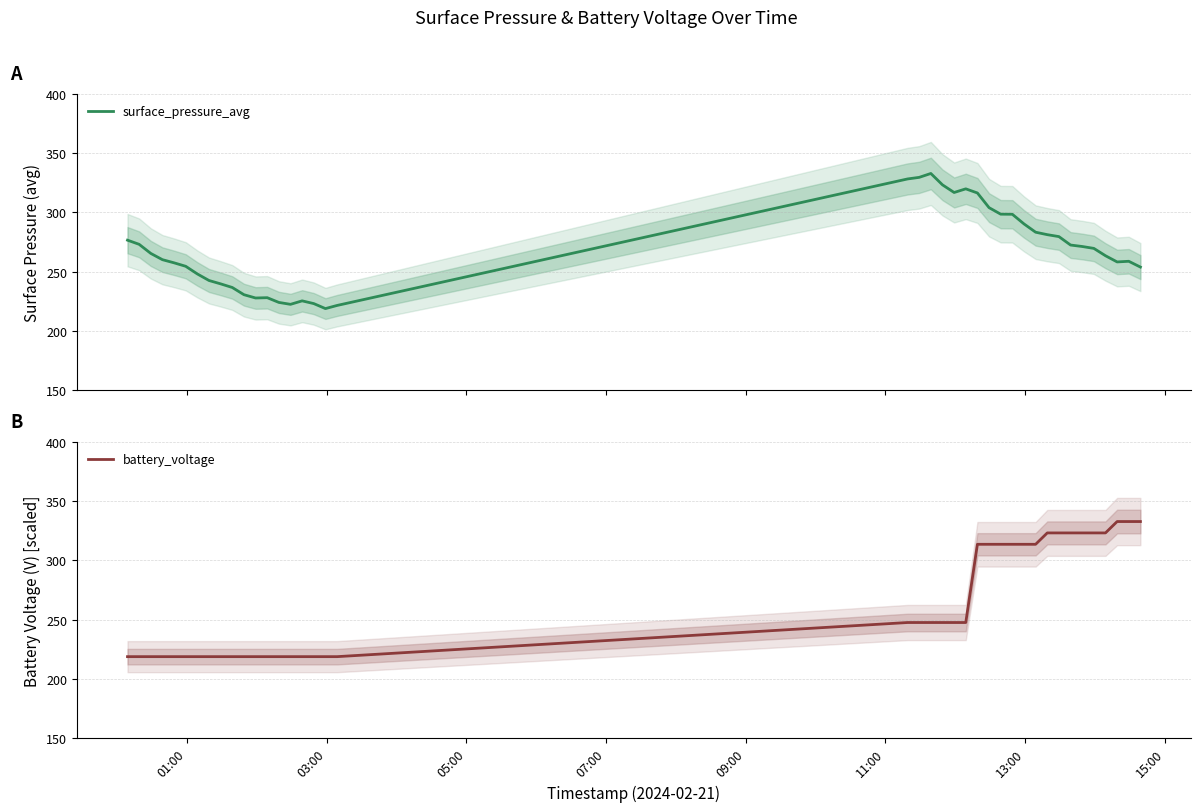

What is the average value of the battery_voltage series?

261.6